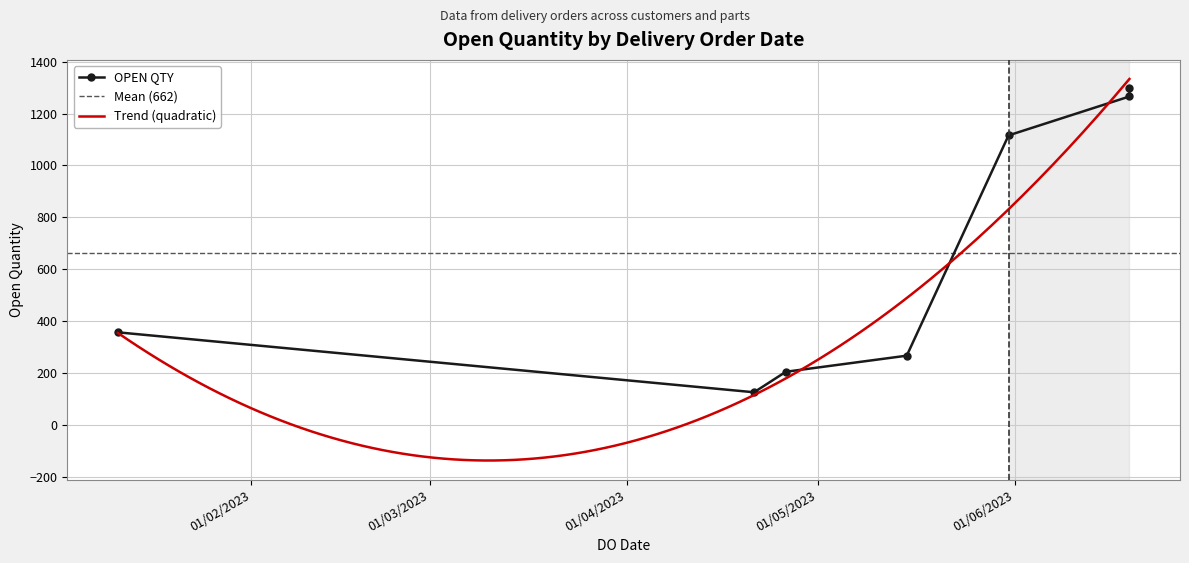

What is the maximum value for Trend (quadratic)?

1333.5